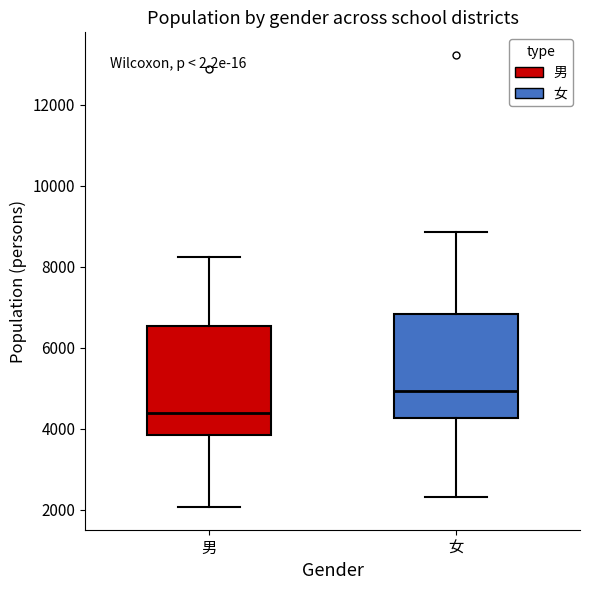

Reading left to right, transcribe this box plot: for each box, give where its median line is, the range the box spans, and where its two whiskers end, as read against the y-axis. The values are not printed on the chart, so give them approximately, as read against the axis.

男: median 4400, box 3800 to 6600, whiskers 2000 to 8200
女: median 5000, box 4200 to 6800, whiskers 2400 to 8800